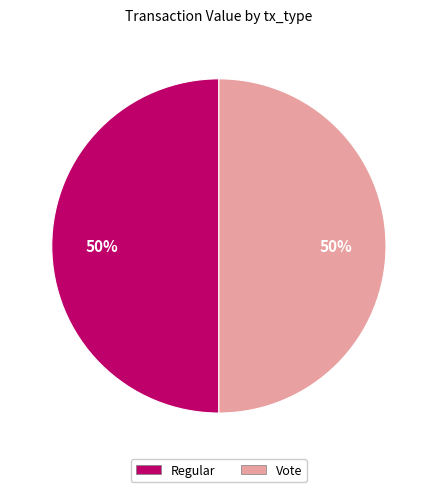

Do Vote and Regular together represent more than half of the pie?

Yes